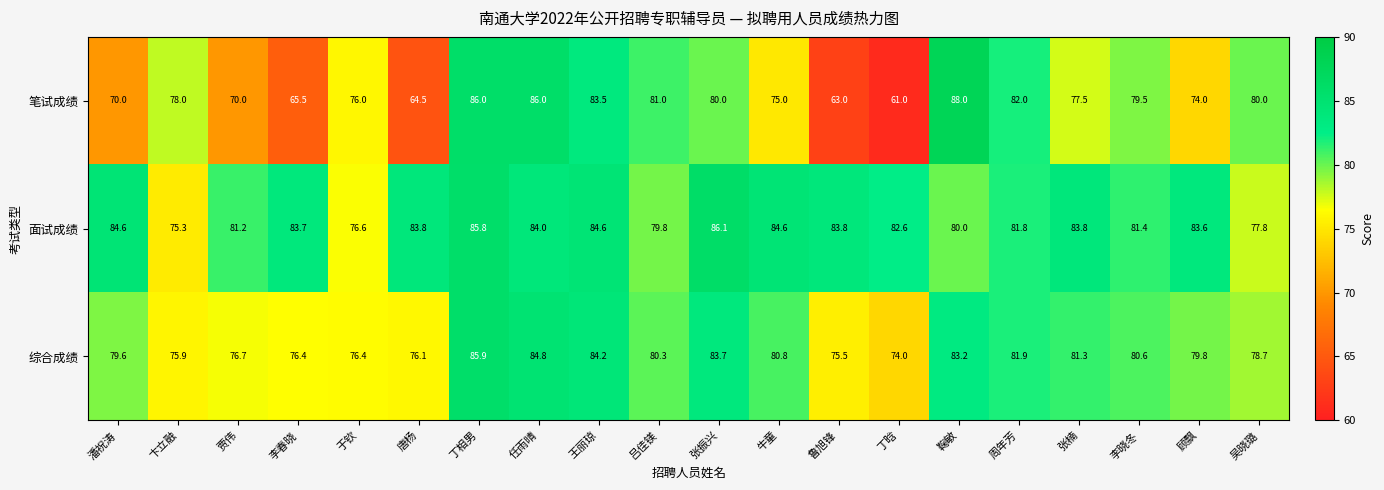

Is it true that 面试成绩 equals 128.6 at 李春晓?

False